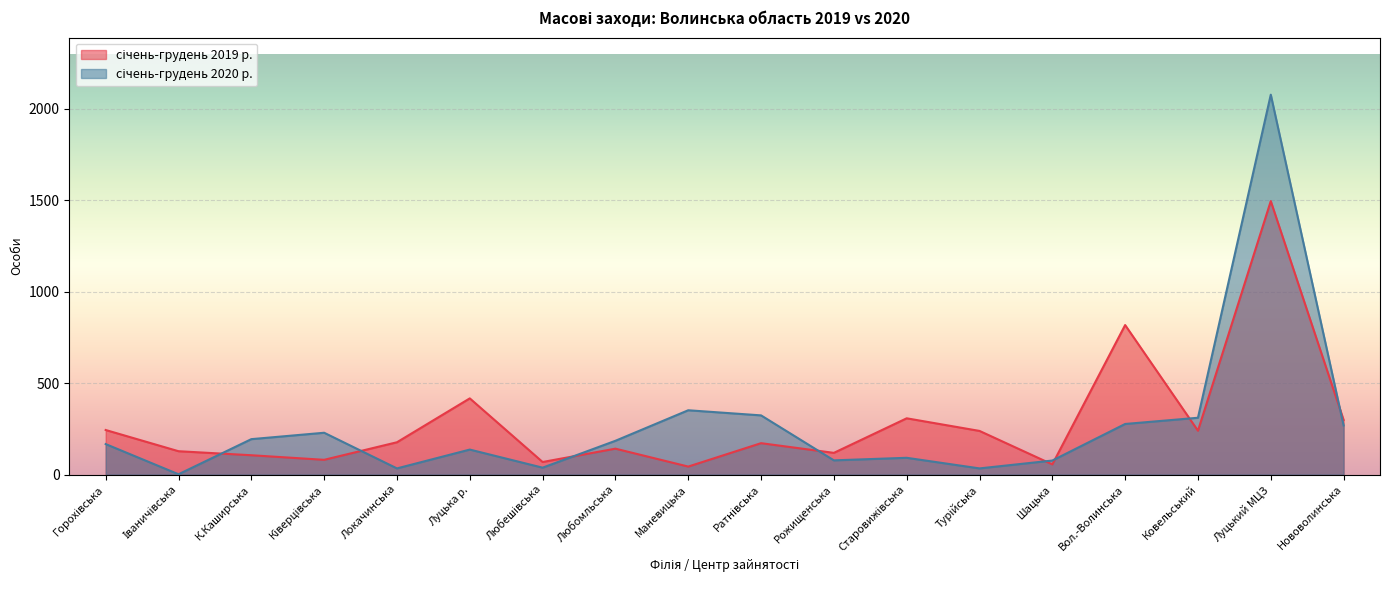

What are all the series names shown in the legend?

січень-грудень 2019 р., січень-грудень 2020 р.